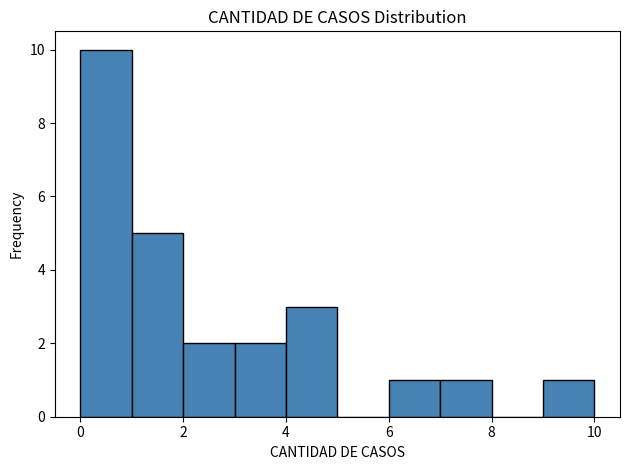

Which range on the x-axis has the tallest bar?

0 to 1